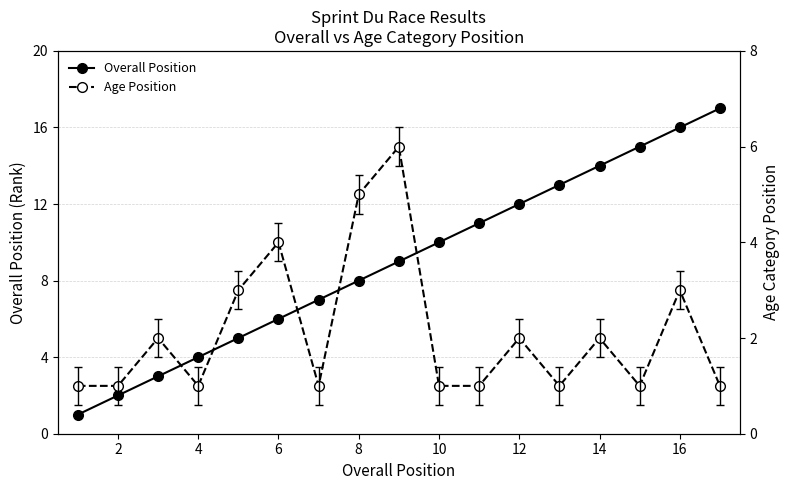

How many data points in Overall Position are above 9?

8